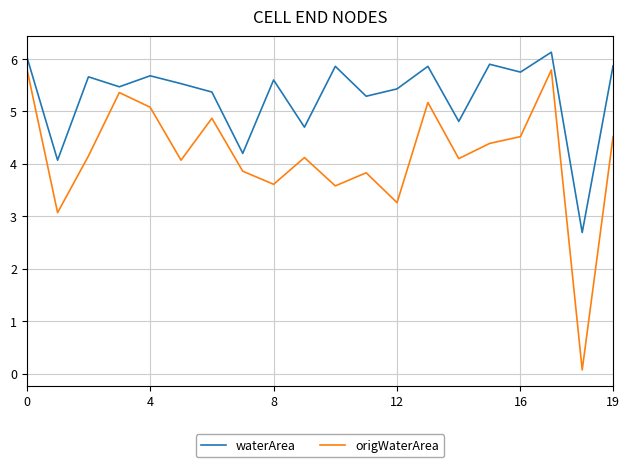

What is the maximum value shown in the chart?

6.1